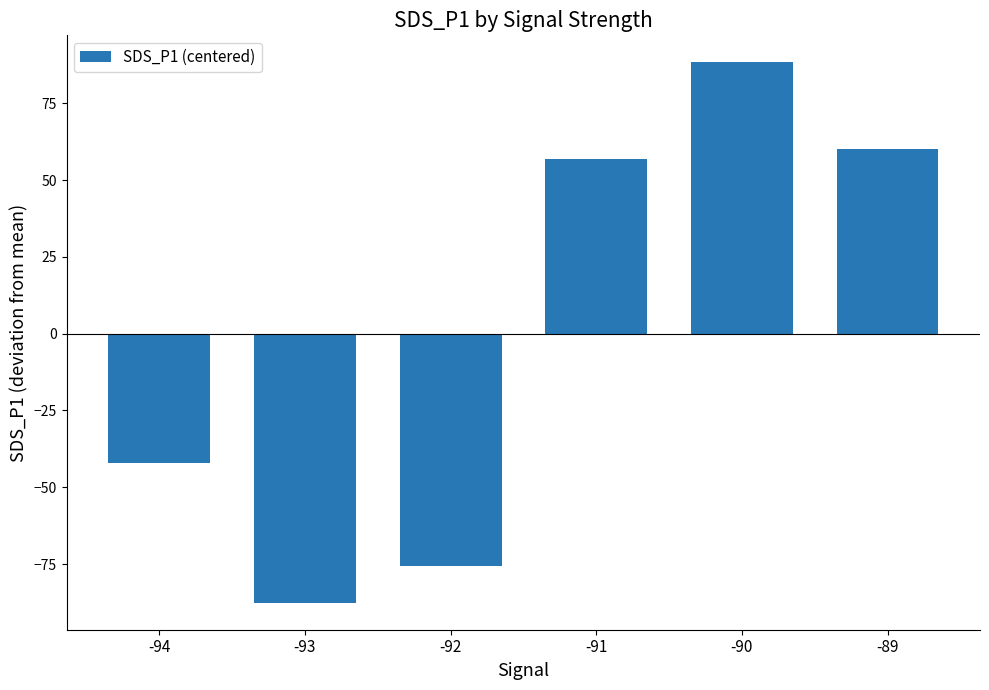

Reading left to right, extract all data points from this chart.

-42.1	-87.6	-75.7	56.8	88.3	60.2